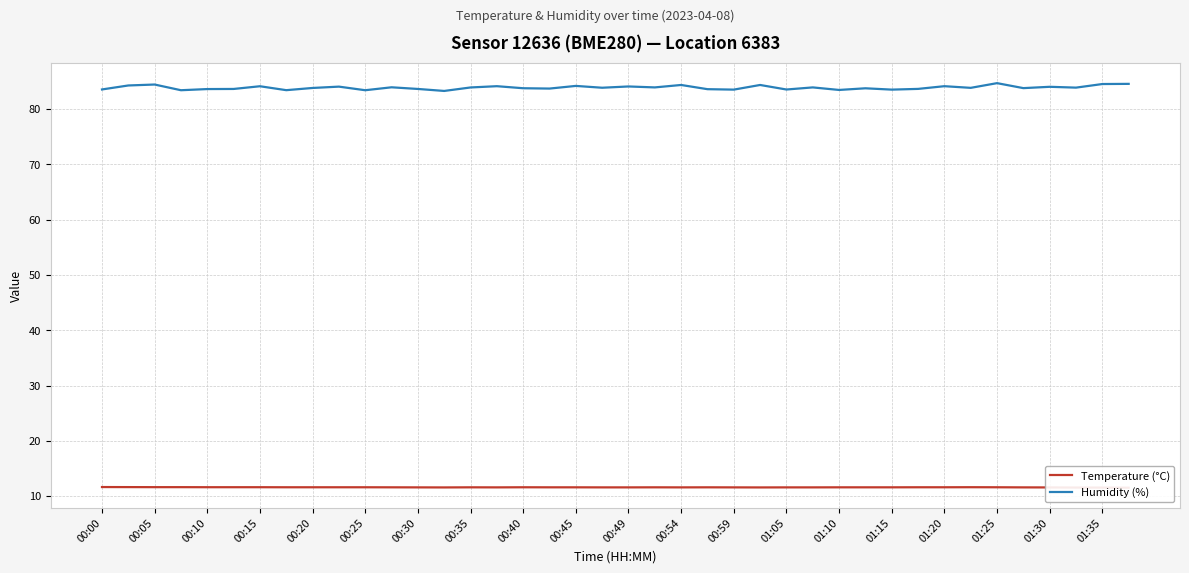

What is the spread (max minus min) of values at 21?

72.3